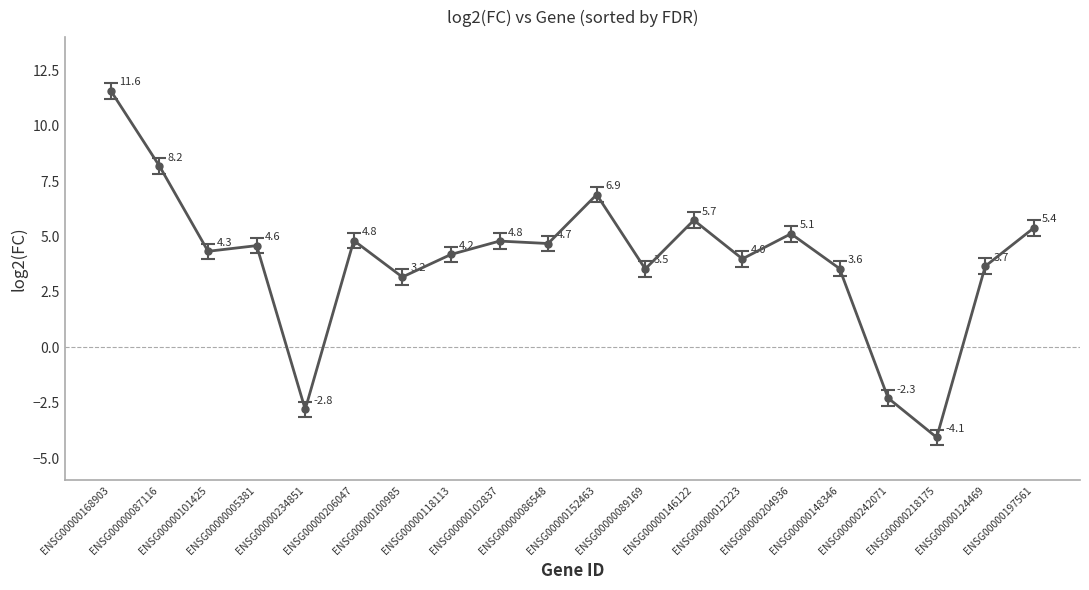

What is the sum of the values at ENSG00000234851 and ENSG00000102837?

2.0